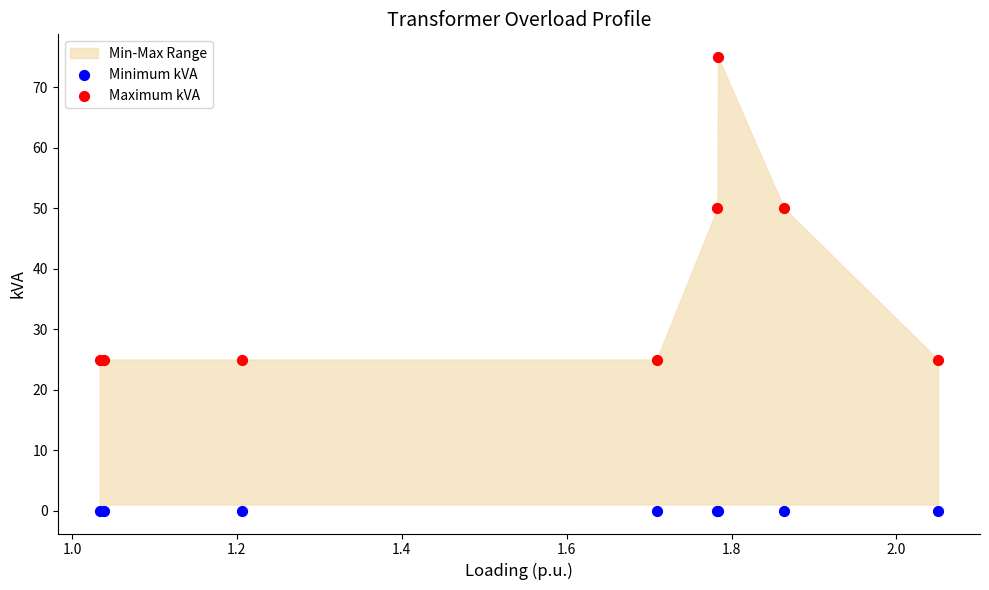

Which series contains the lowest Y value?

Minimum kVA